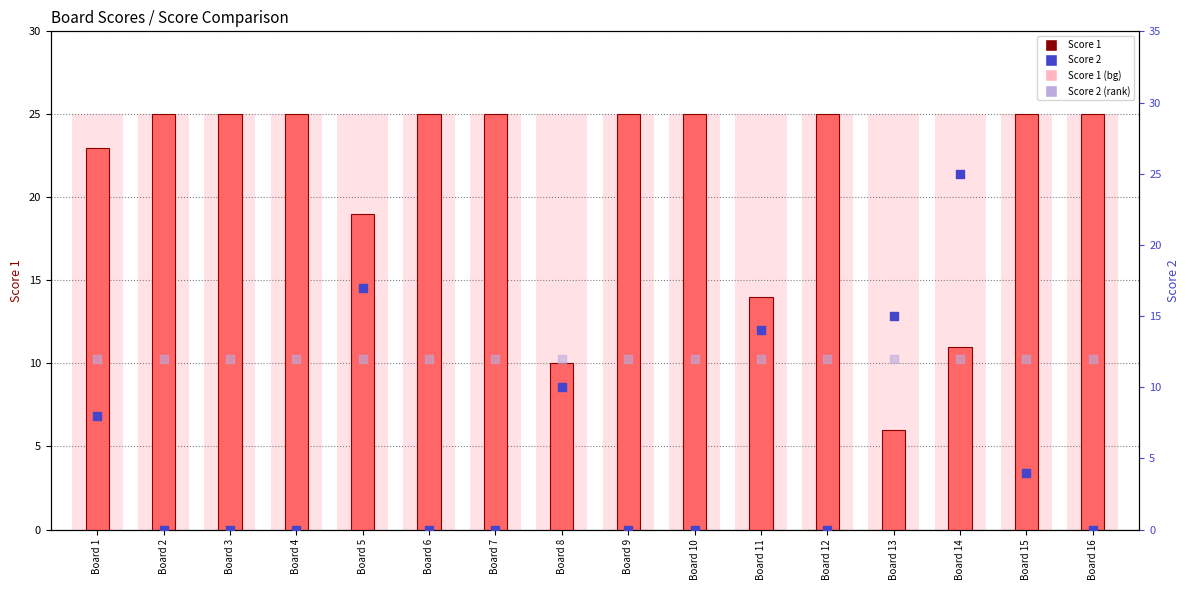

Which series has the widest spread of Y values?

Score 2